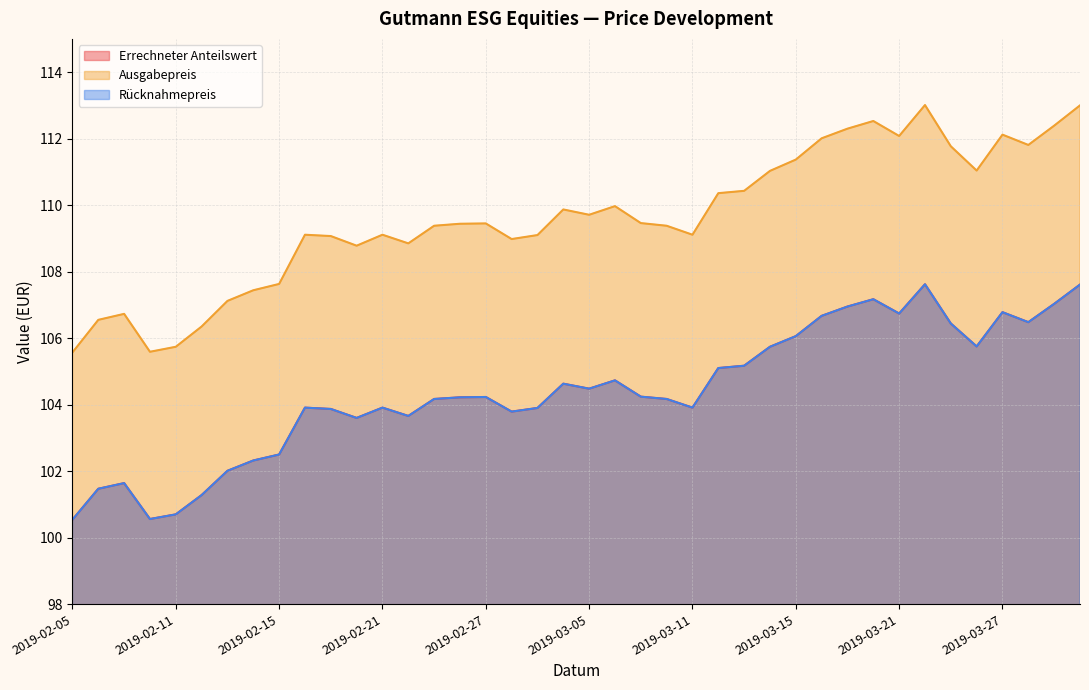

What is the highest value of the Rücknahmepreis series?

107.6